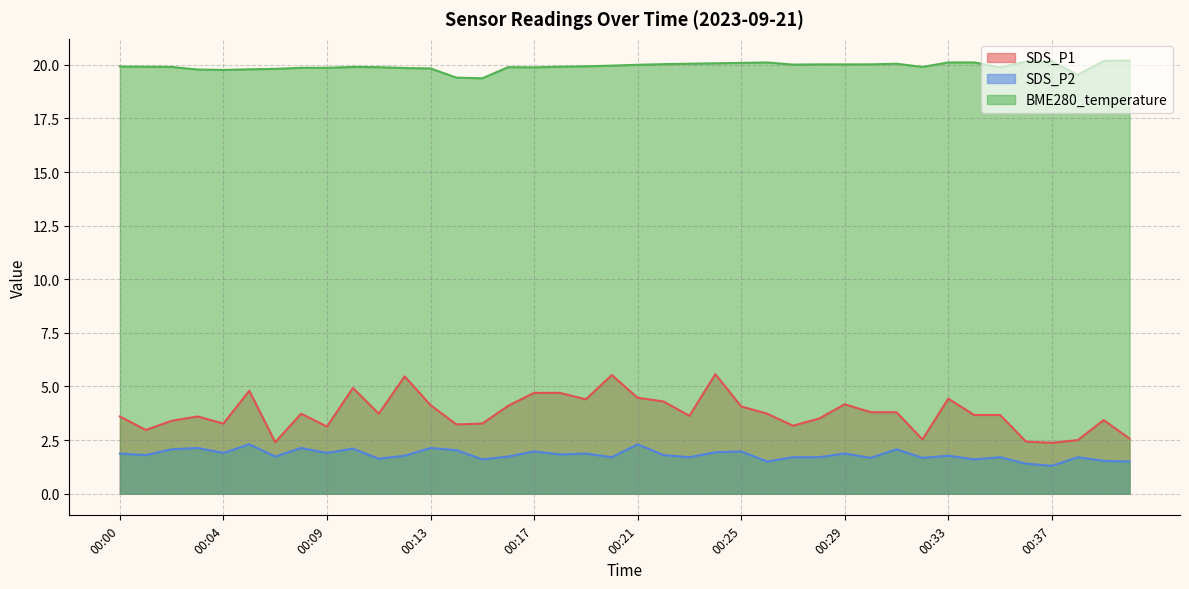

Rank the series by their maximum value, from lowest to highest.

SDS_P2, SDS_P1, BME280_temperature